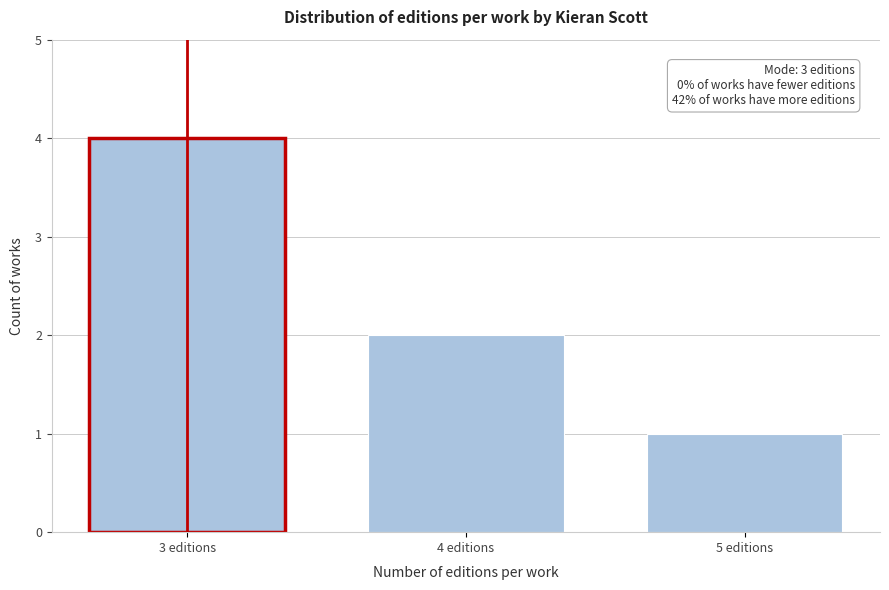

Reading left to right, transcribe all the data shown in this chart.

3 editions=4	4 editions=2	5 editions=1